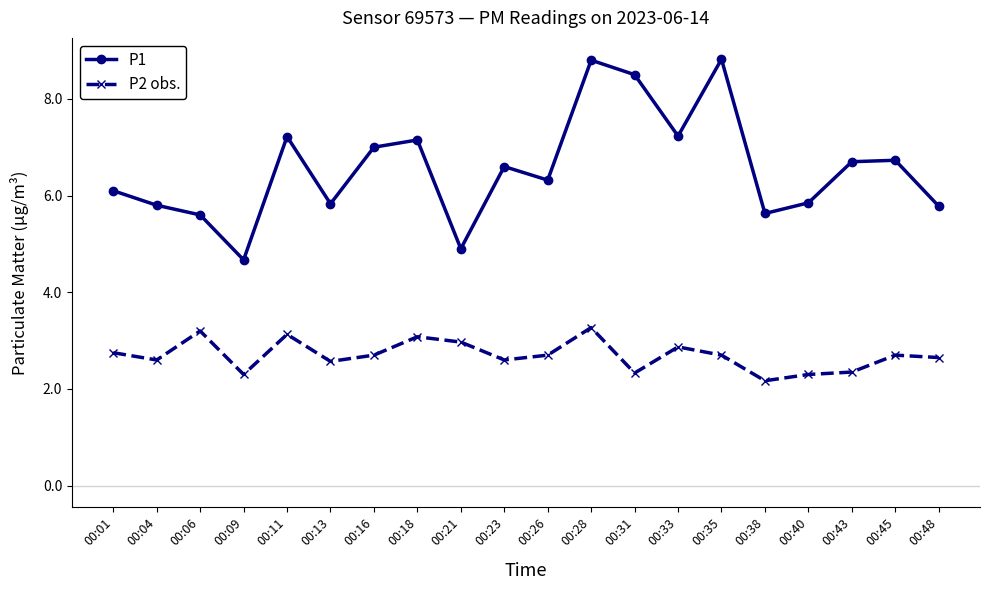

What is the difference between the second highest and minimum values in the P2 obs. series?

1.0